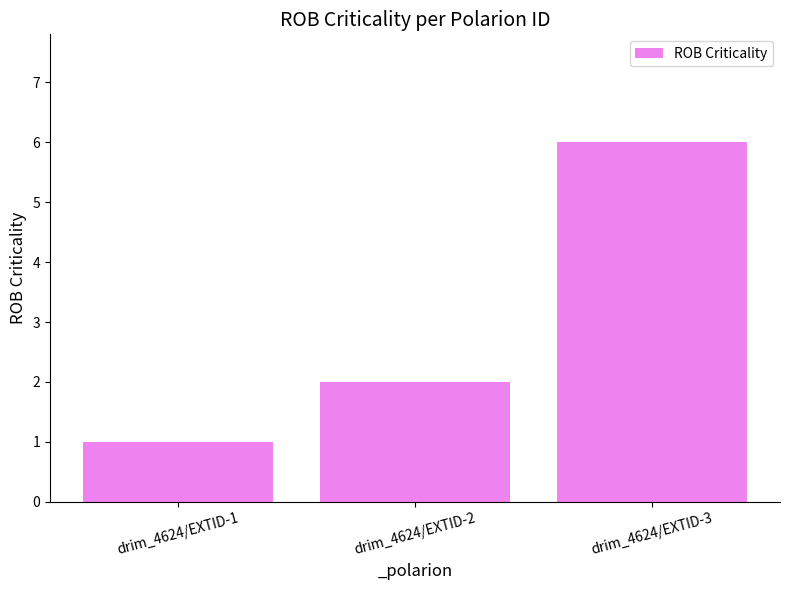

Rank the categories by value from highest to lowest.

drim_4624/EXTID-3, drim_4624/EXTID-2, drim_4624/EXTID-1